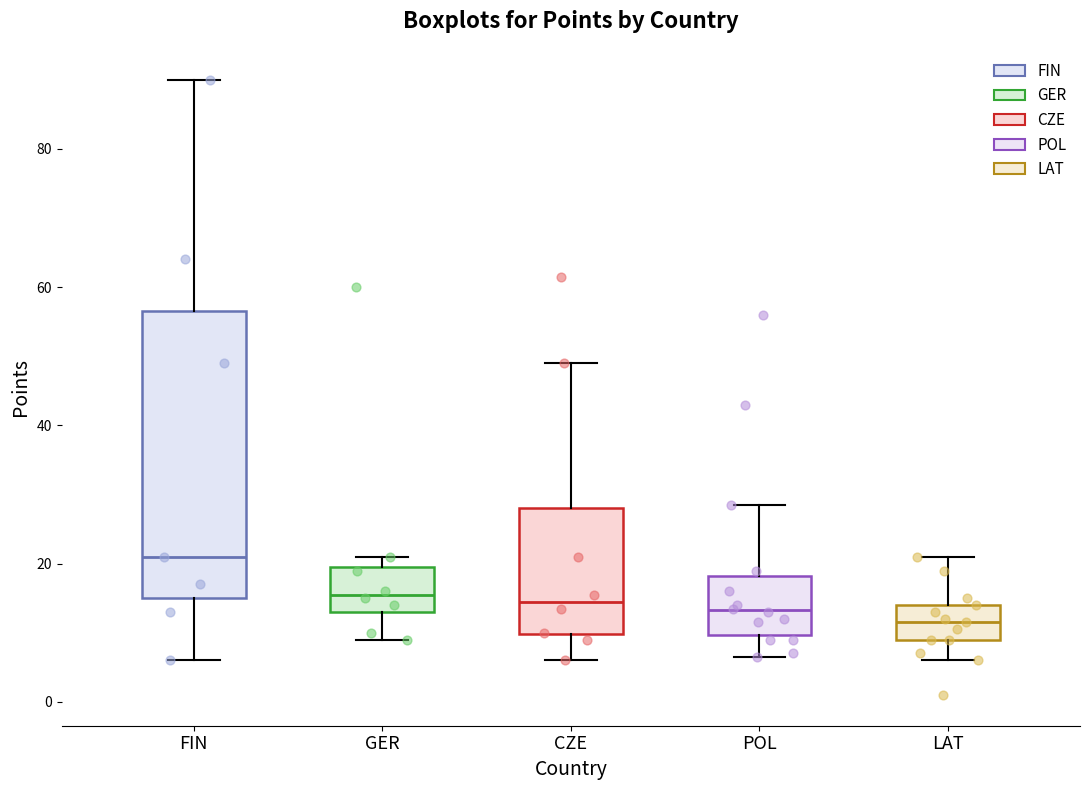

Comparing the boxes themselves (not the whiskers), which one is the tallest?

FIN